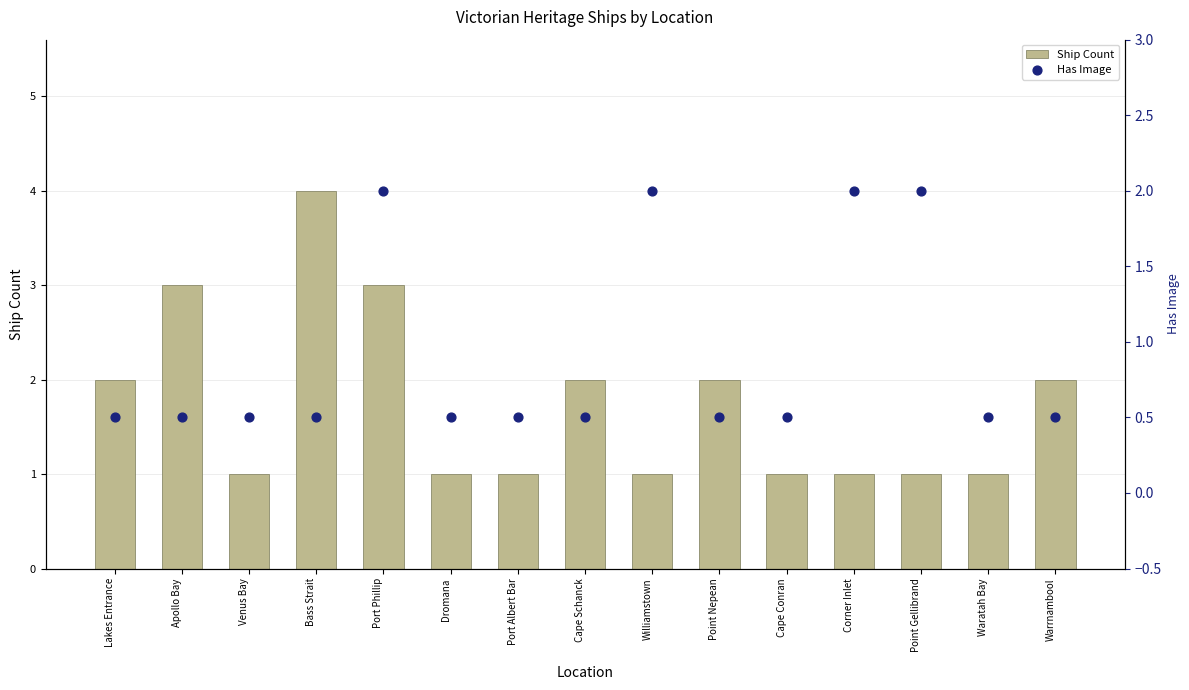

Which series contains the lowest Y value?

Has Image